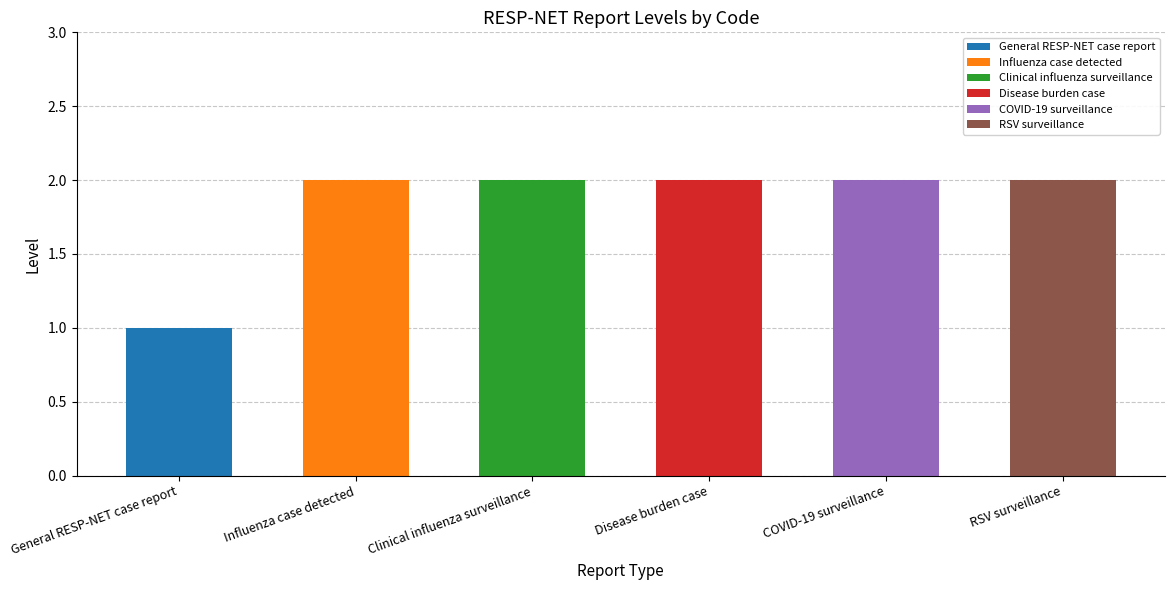

What is the ratio of the value at Clinical influenza surveillance to the value at Disease burden case?

1.0